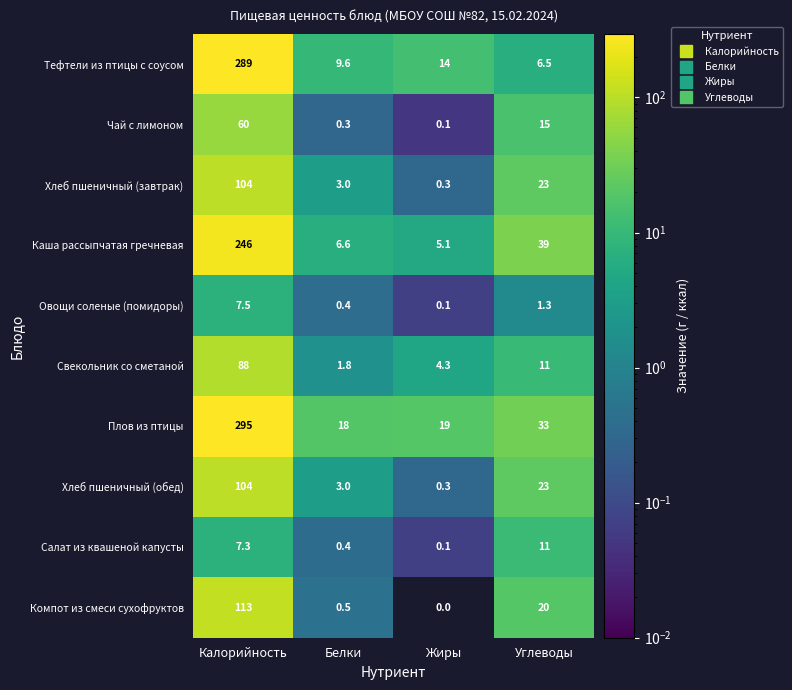

How many data points does each series have?

4